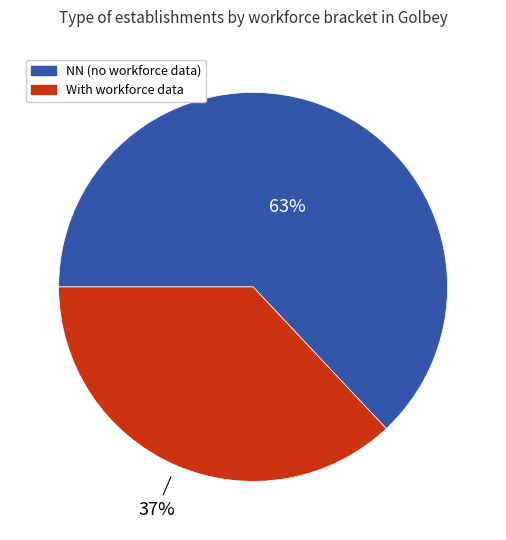

Does any single category account for the majority?

Yes